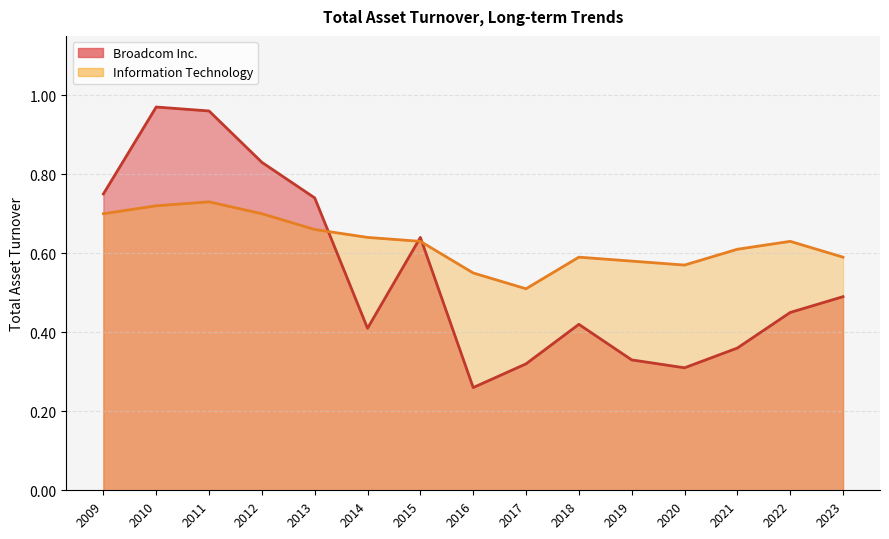

Rank the series at 2014 from lowest to highest value.

Broadcom Inc., Information Technology